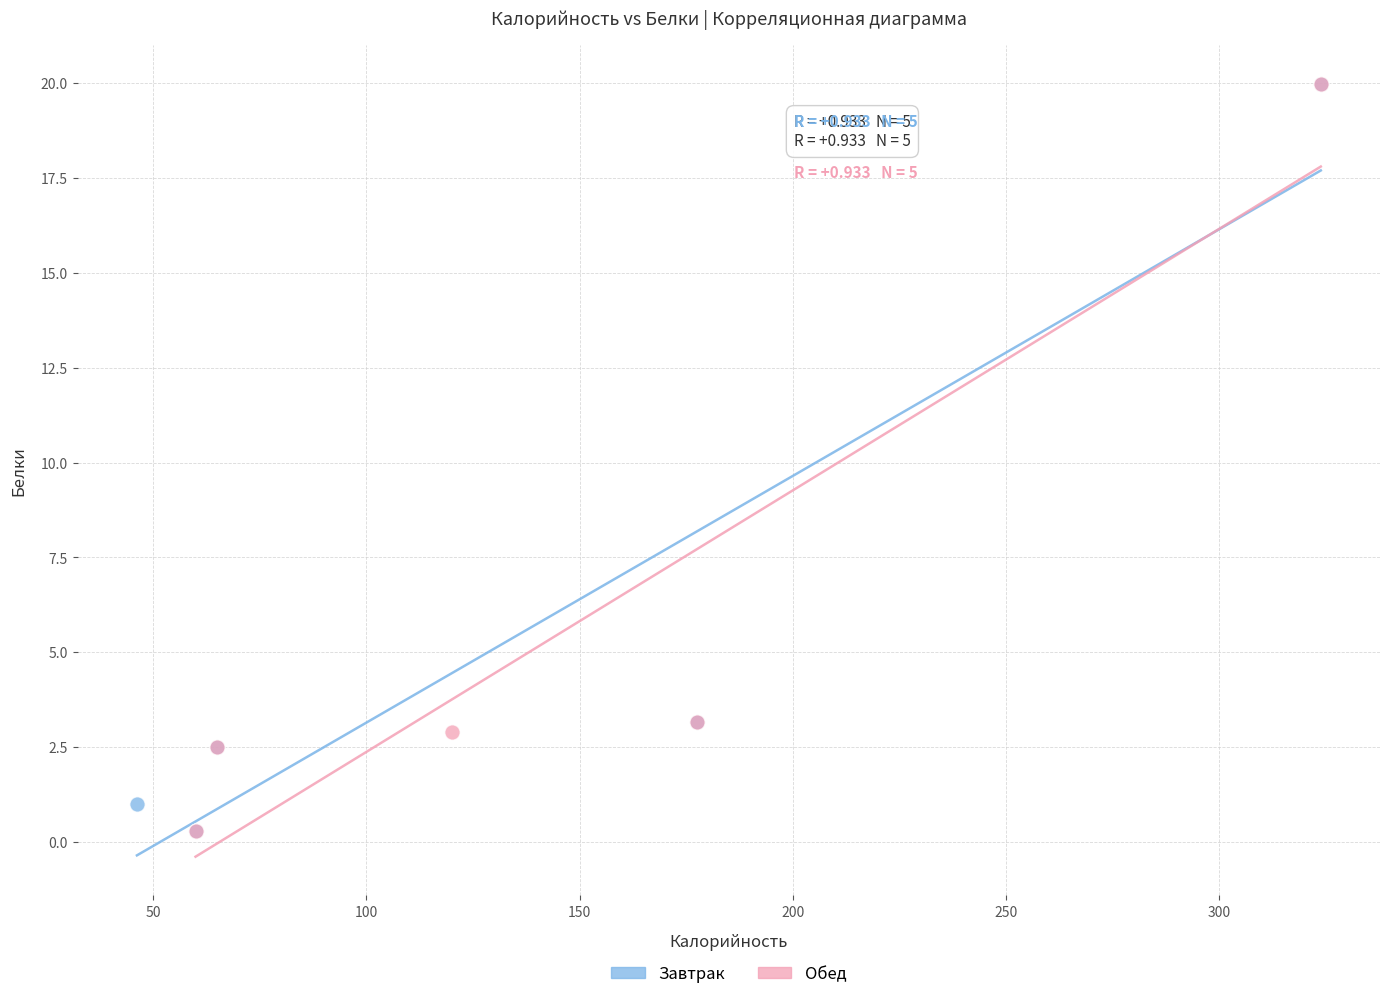

What are all the series names shown in the legend?

Завтрак, Обед